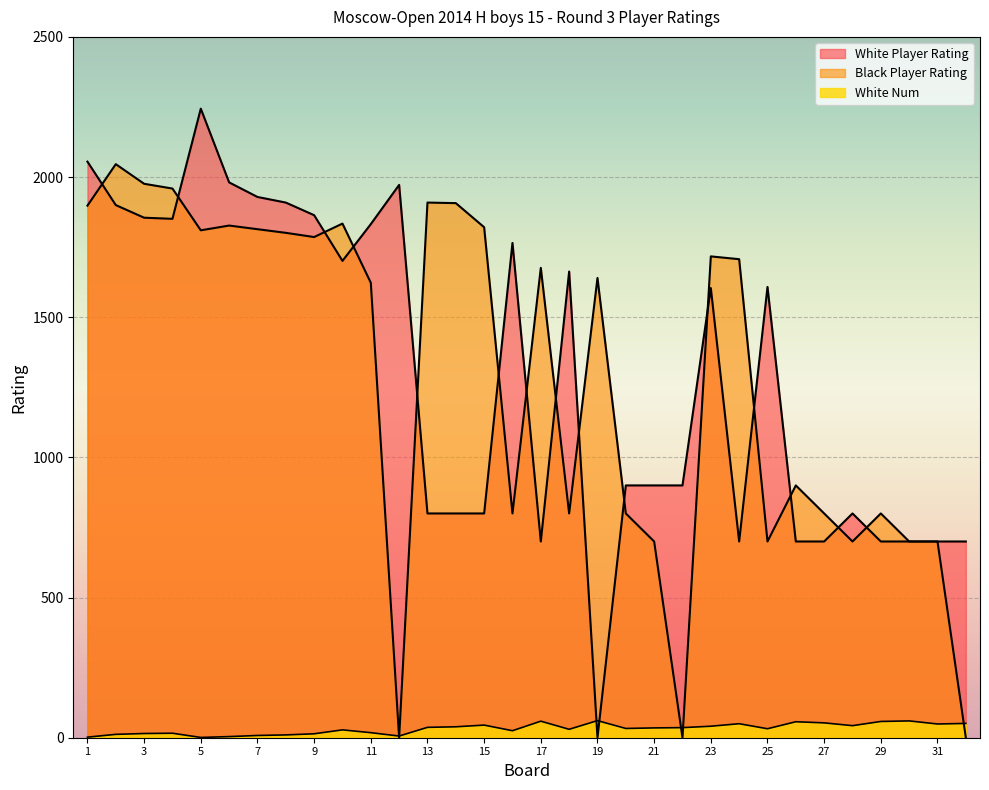

What is the difference between the Black Player Rating values at 4 and 30?

1259